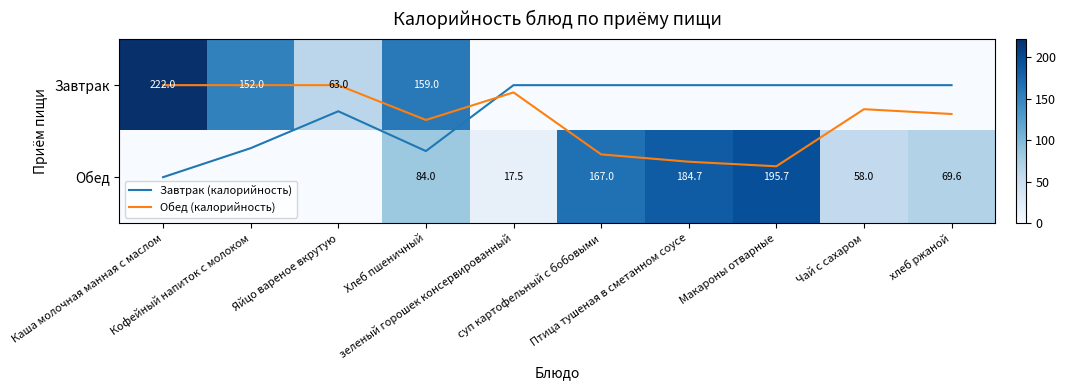

What is the spread (max minus min) of values at Каша молочная манная с маслом?

222.0